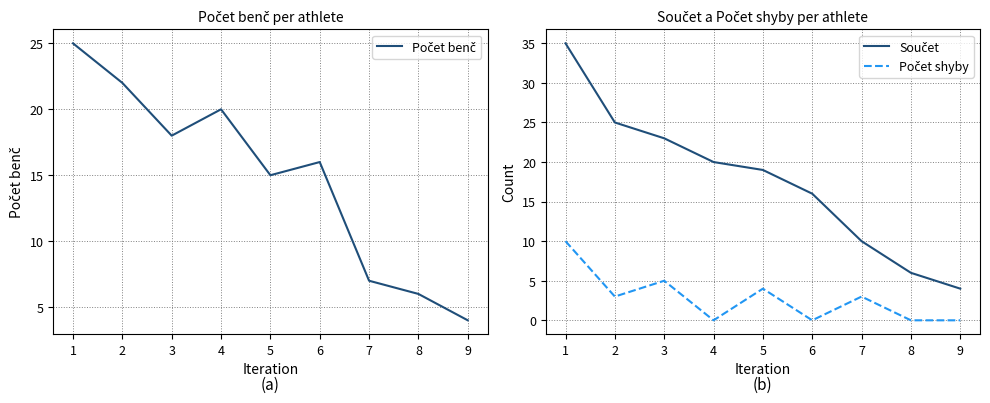

Does the chart display data point markers on the line(s)?

No